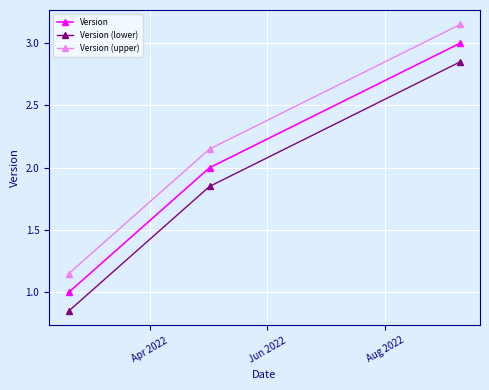

Which series has the largest total across all categories?

Version (upper)